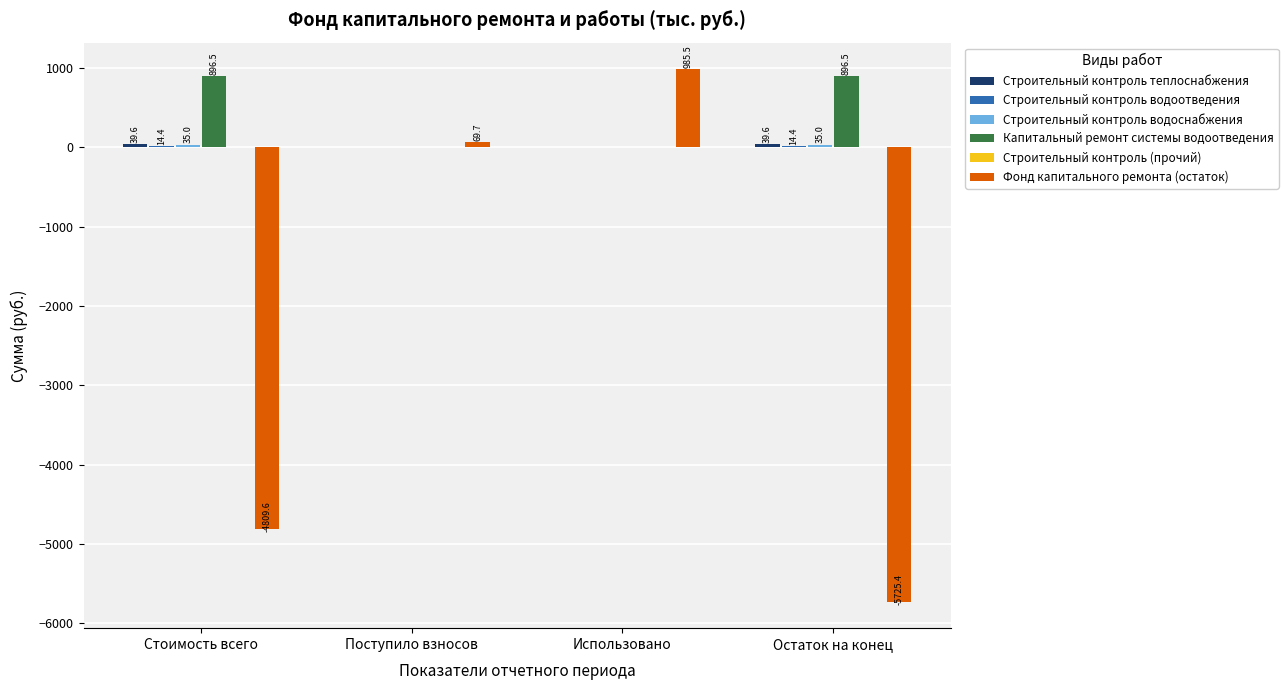

What is the total value across all series at Поступило взносов?

69.7